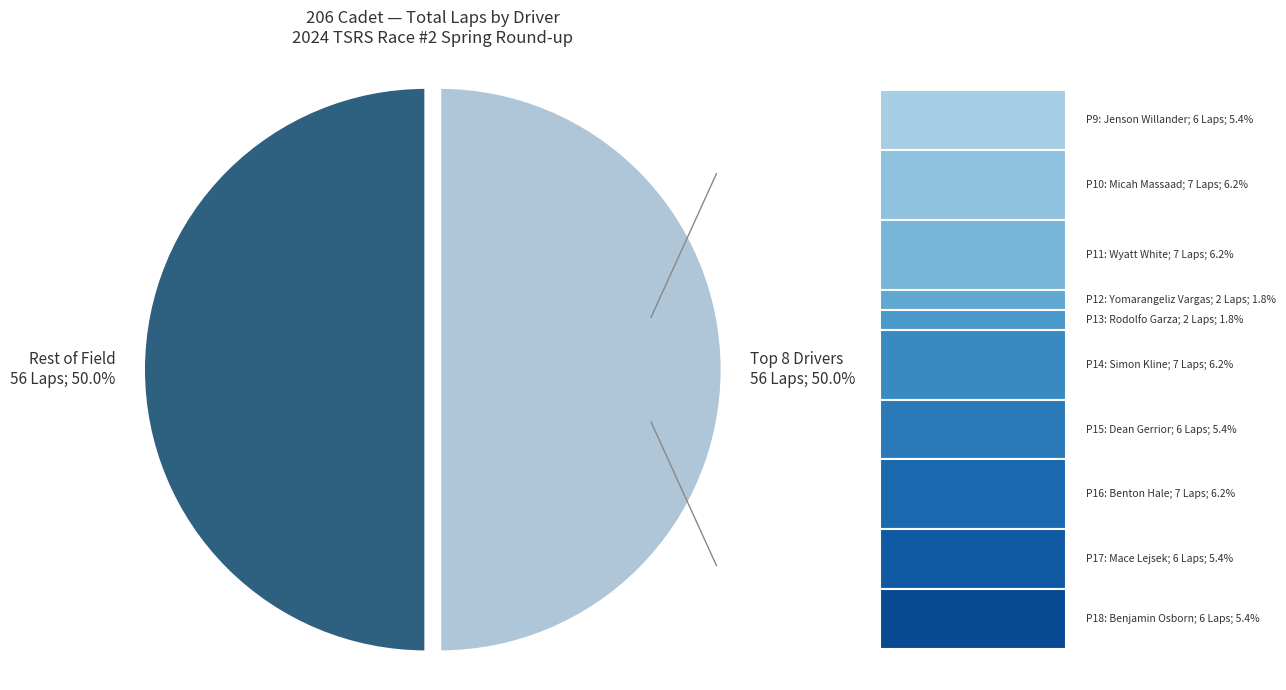

What percentage is NOT represented by Rest of Field?

50.0%